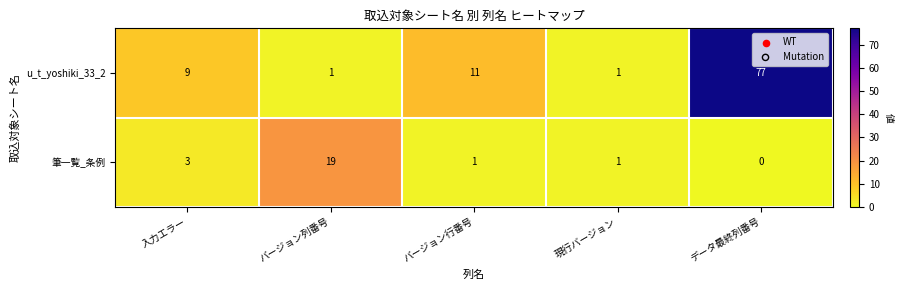

What is the sum of all u_t_yoshiki_33_2 values?

99